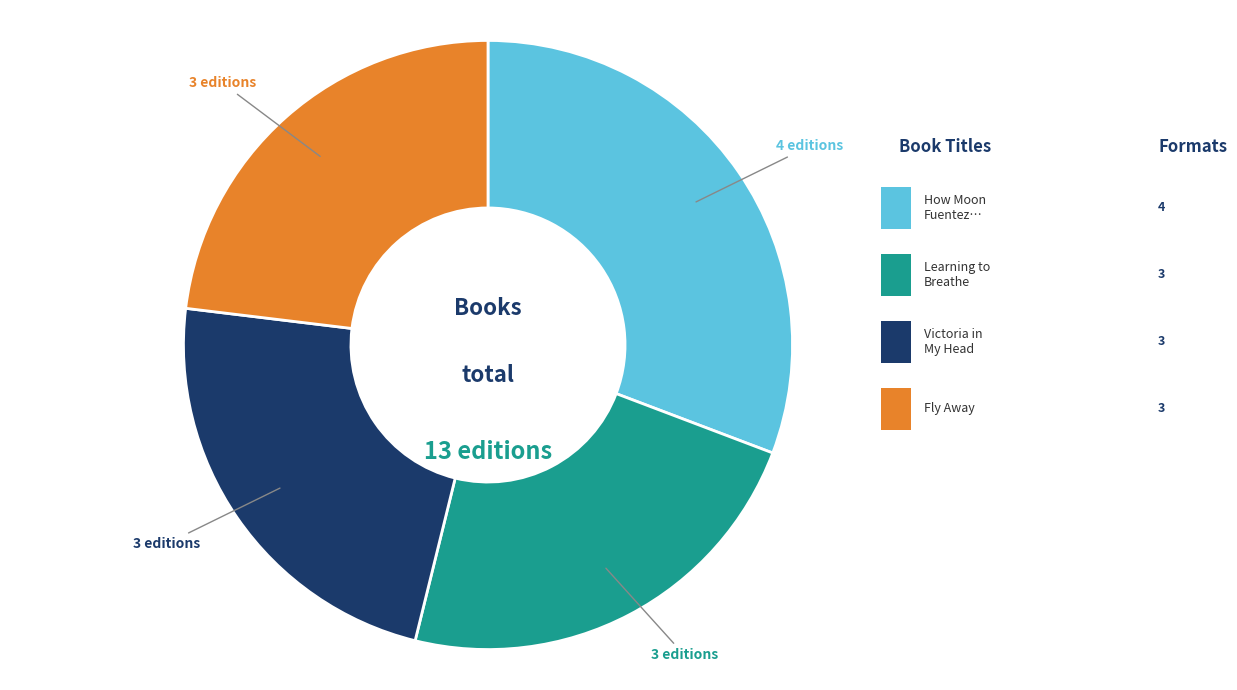

Does any single category account for the majority?

No